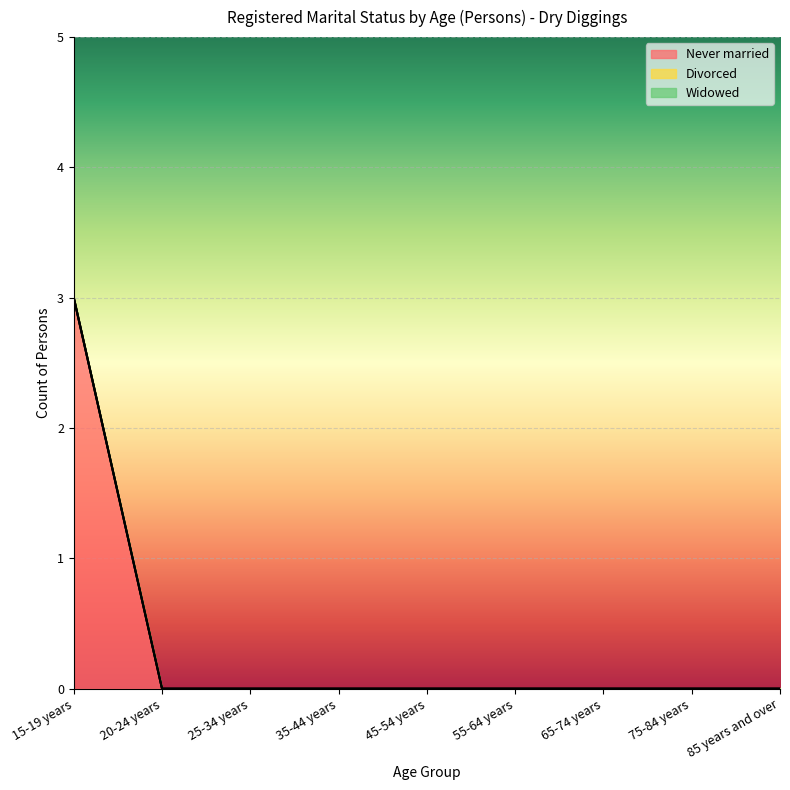

Where is Never married nearest to the value 1?

20-24 years